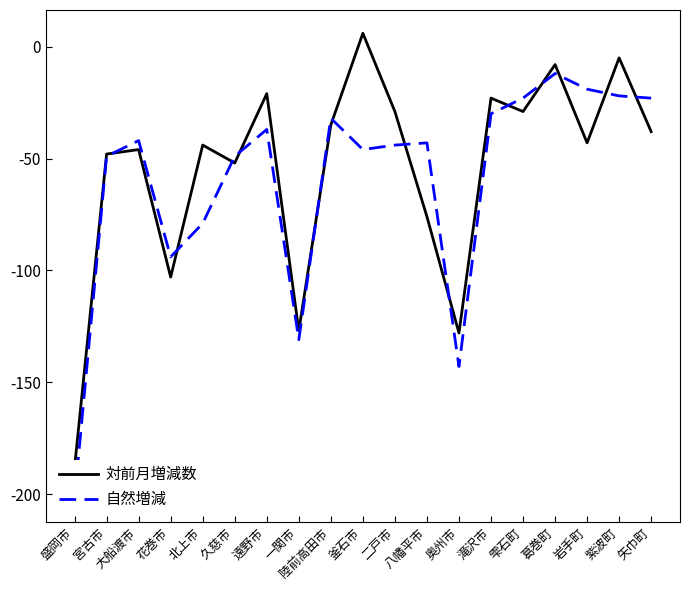

True or false: 対前月増減数 has a value of -168 at 一関市.

False